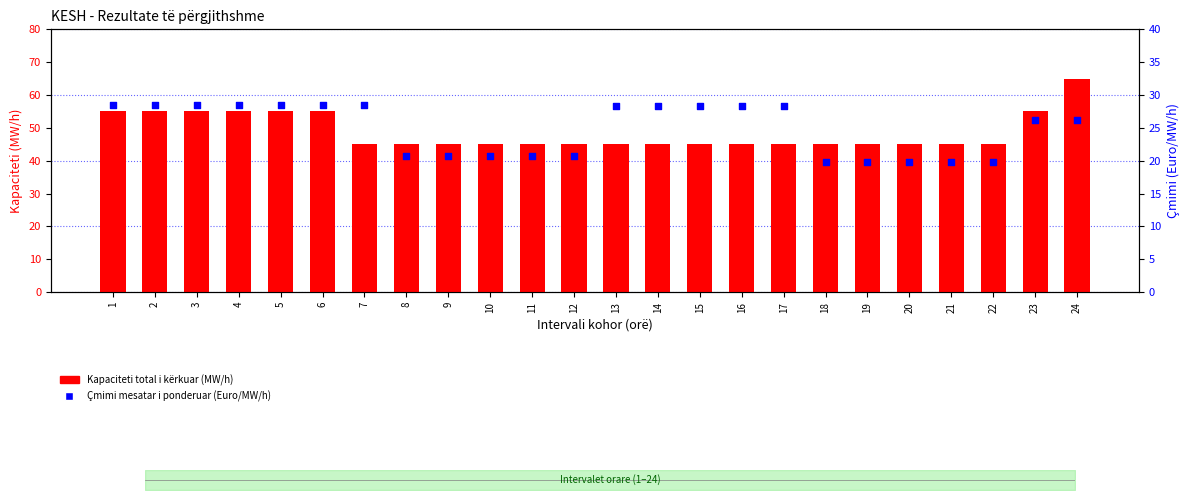

Which series has the largest total across all categories?

Kapaciteti total i kërkuar (MW/h)